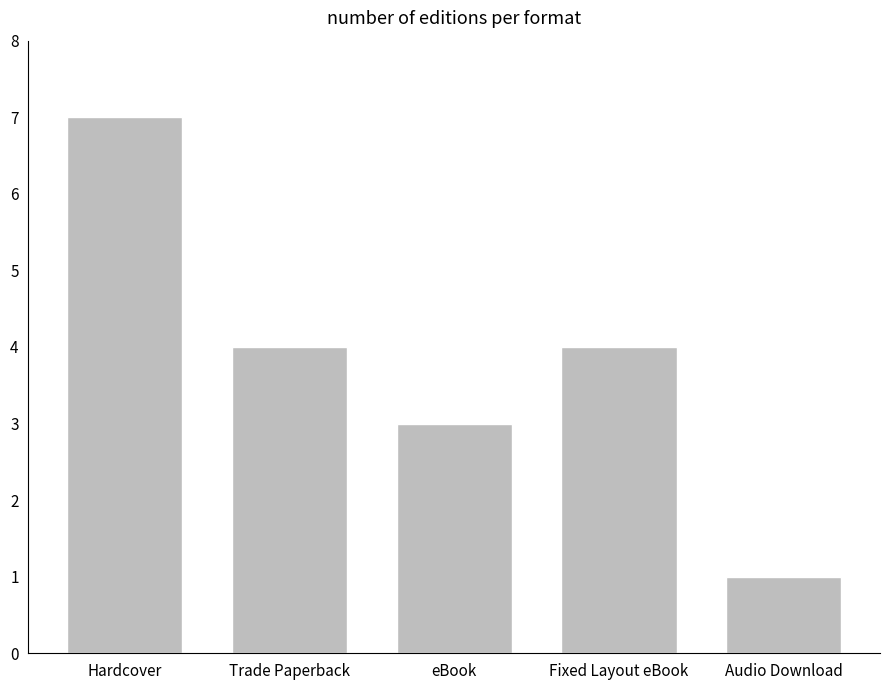

What position from the right is Audio Download?

1